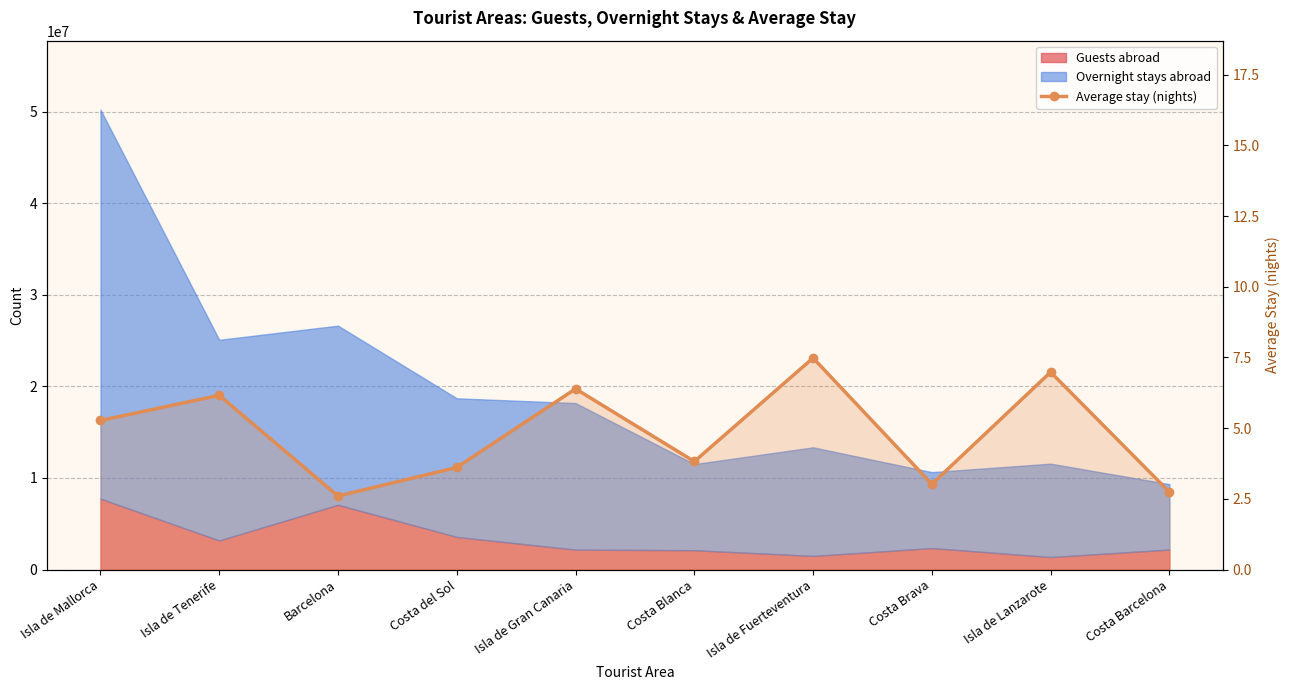

What is the minimum value shown in the chart?

2.6